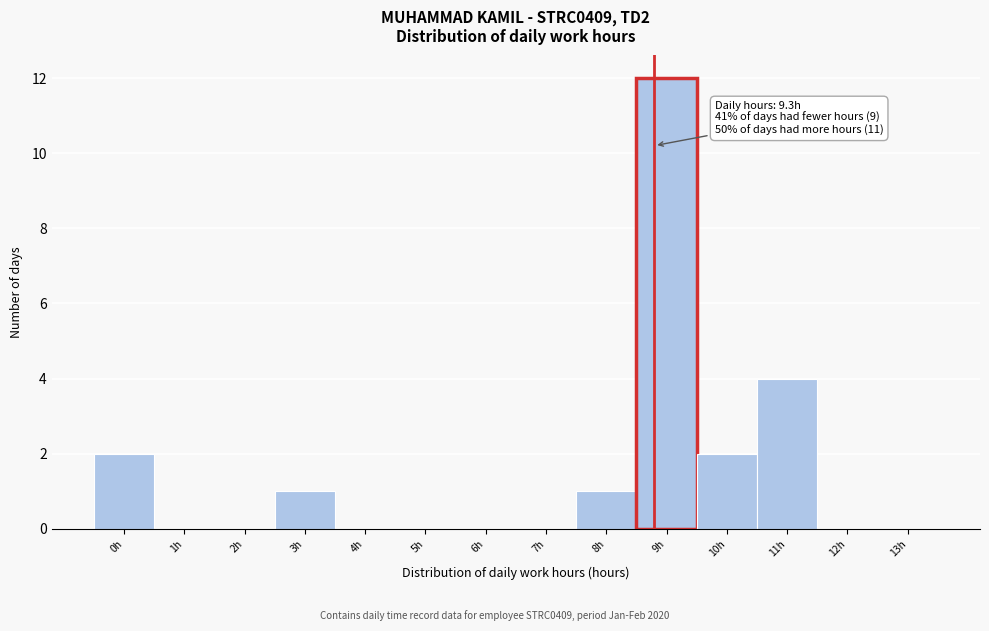

Reading right to left, extract all data points from this chart.

13h=0	12h=0	11h=4	10h=2	9h=12	8h=1	7h=0	6h=0	5h=0	4h=0	3h=1	2h=0	1h=0	0h=2